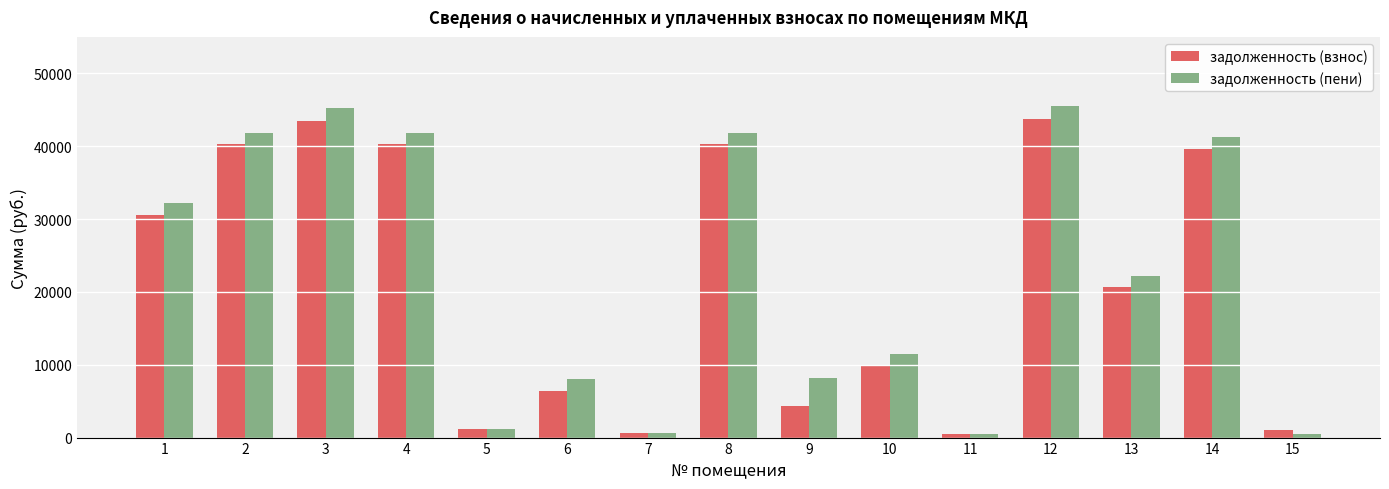

True or false: задолженность (взнос) has a value of 39549.7 at 14.

True